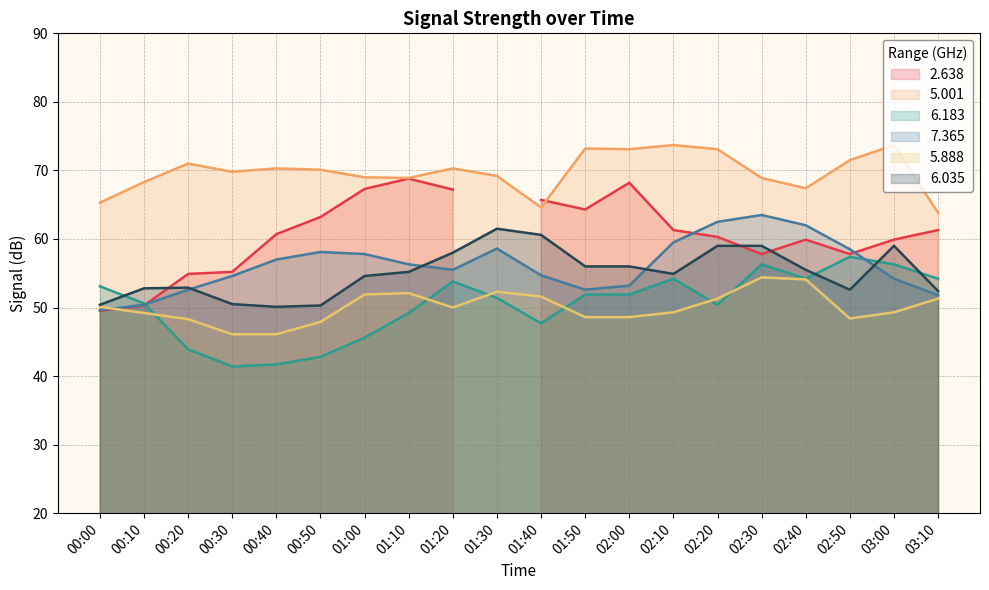

True or false: 7.365 and 6.035 intersect in this chart.

True